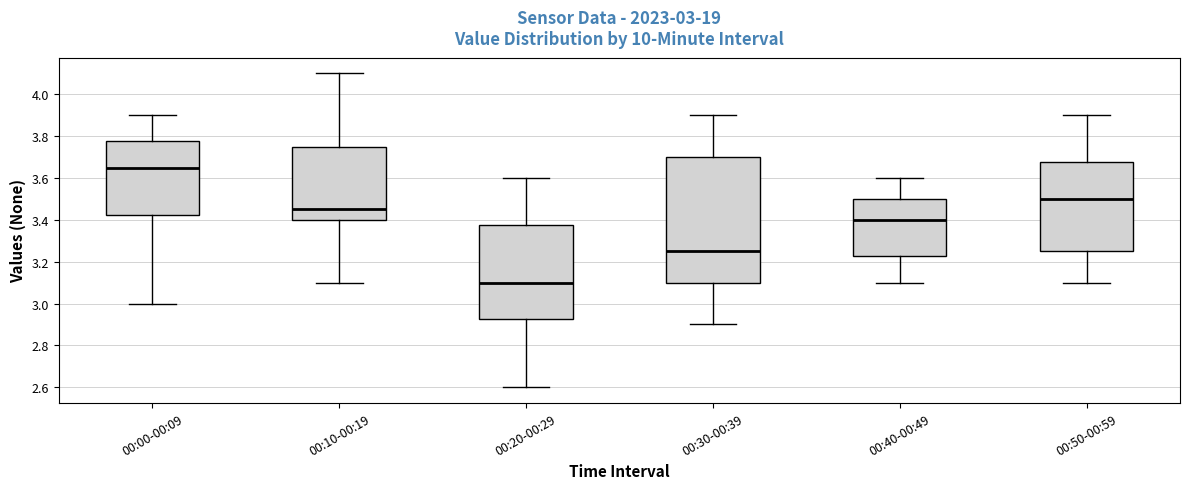

Comparing the boxes themselves (not the whiskers), which one is the tallest?

00:30-00:39